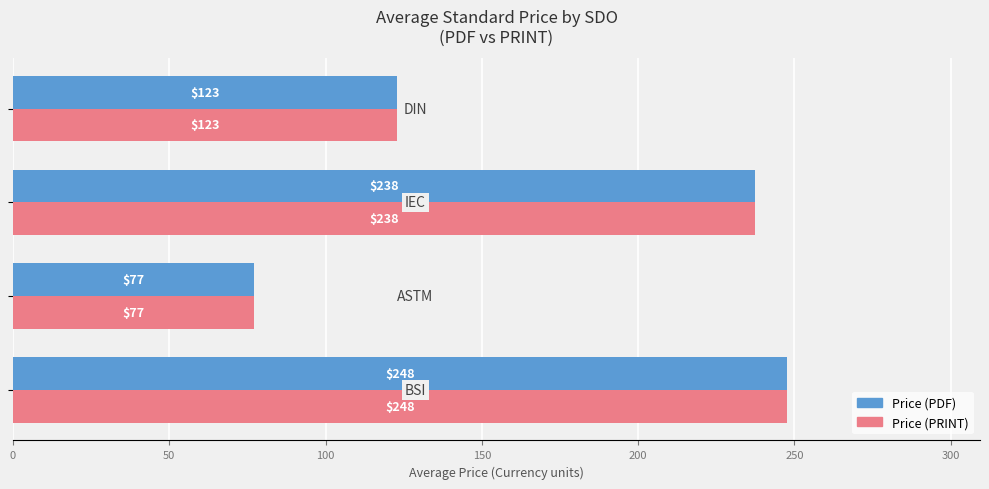

What is the lowest value of the Price (PRINT) series?

77.0